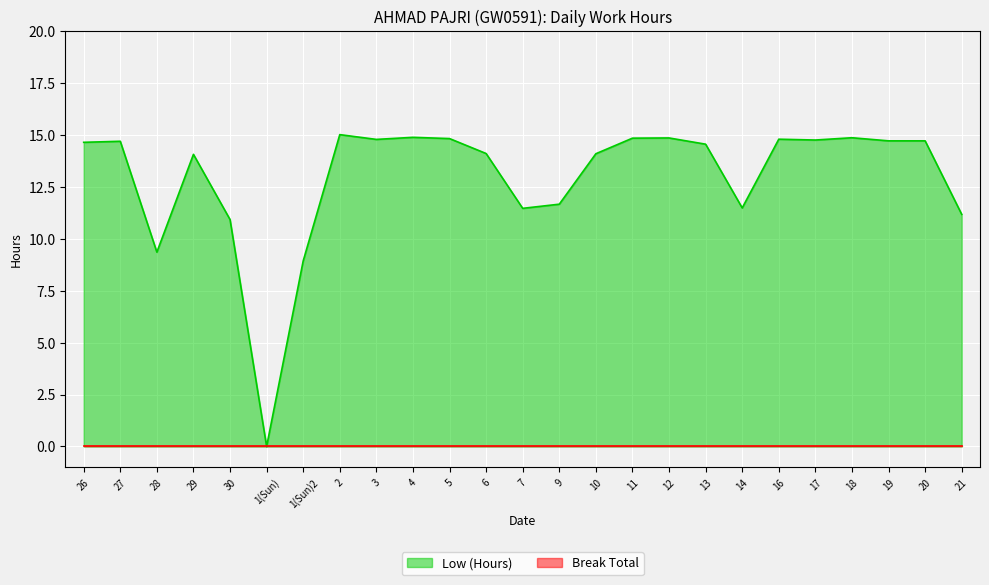

What is the sum of the values at 5 and 19?

29.6